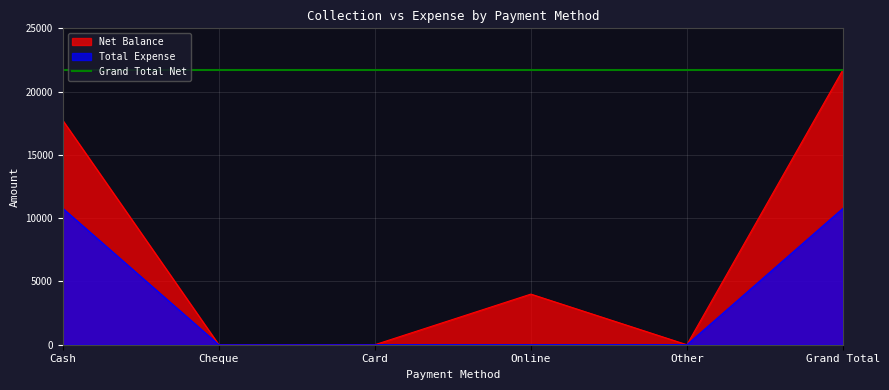

What is the label of the 3rd point from the left?

Card